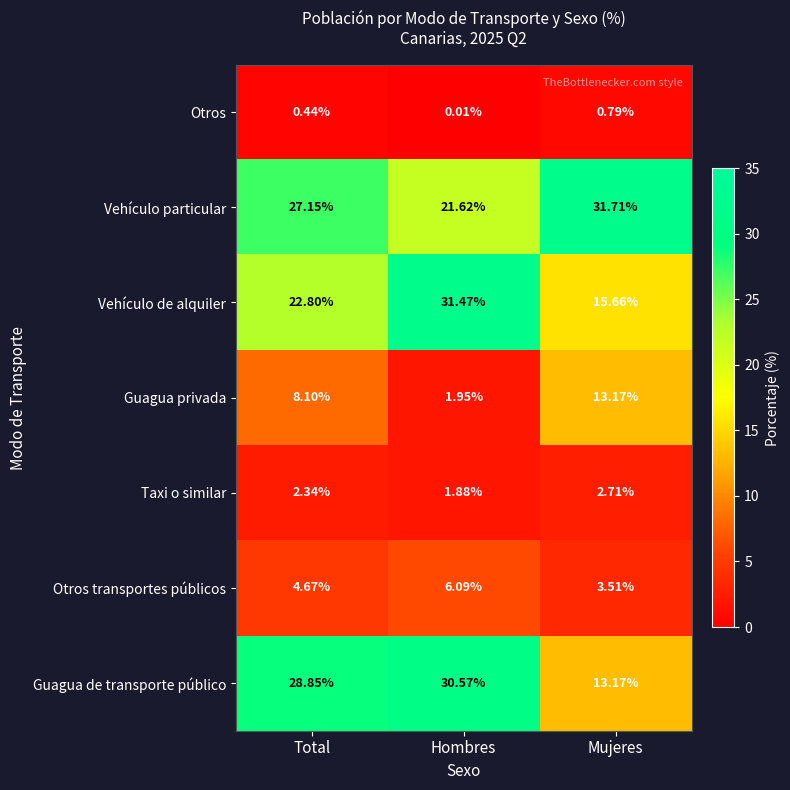

How many values in the Taxi o similar series exceed 2?

2